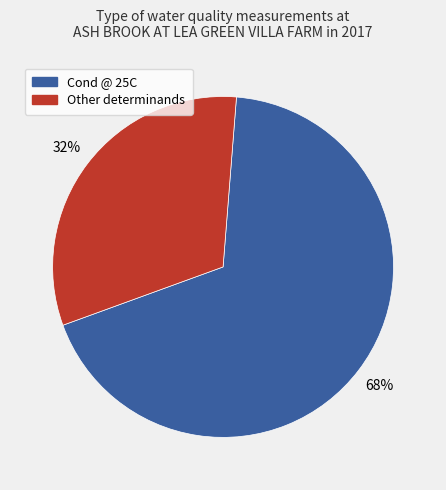

Is there a majority slice in this chart?

Yes